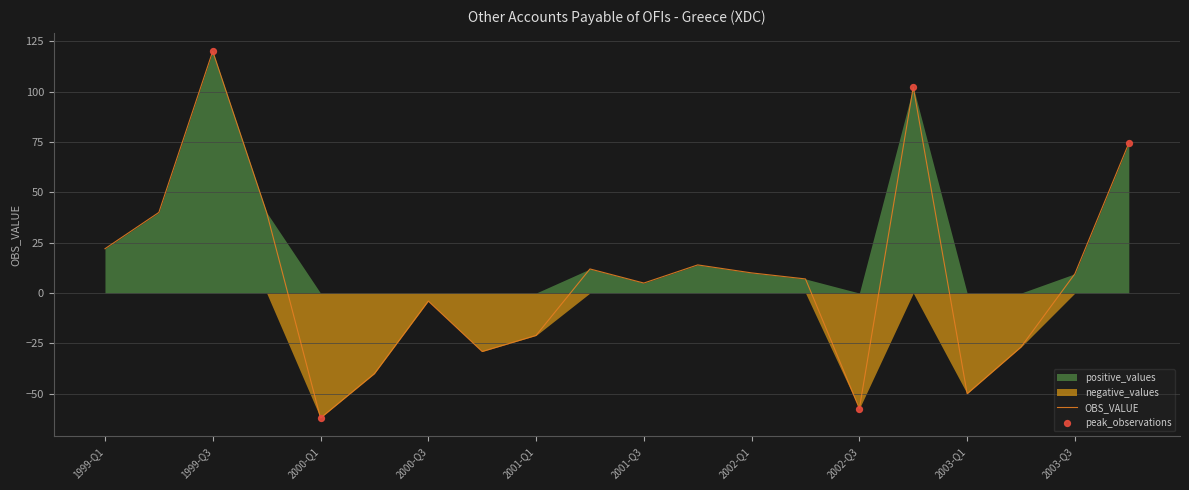

Is the value of negative_values at 2001-Q2 greater than the value of OBS_VALUE at 2003-Q2?

Yes